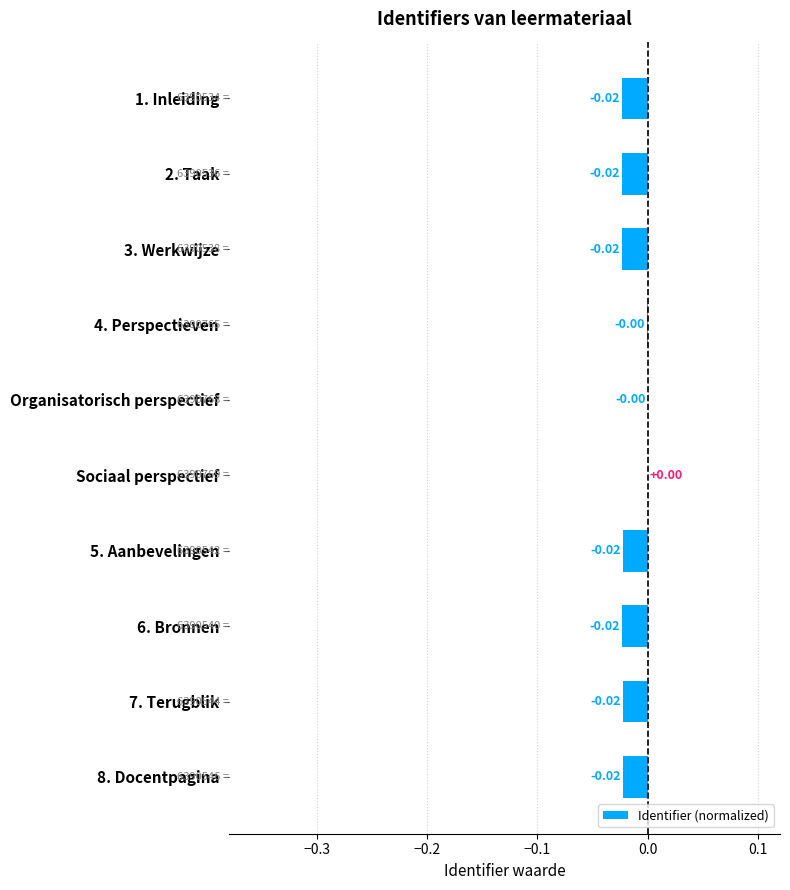

Between Sociaal perspectief and 8. Docentpagina, which is larger?

Sociaal perspectief